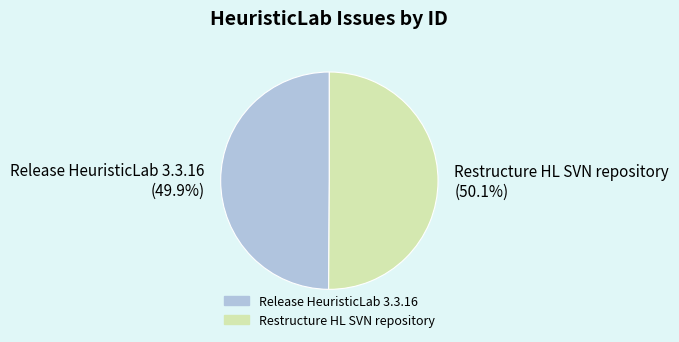

What is the ratio of the value at Restructure HL SVN repository to the value at Release HeuristicLab 3.3.16?

1.0